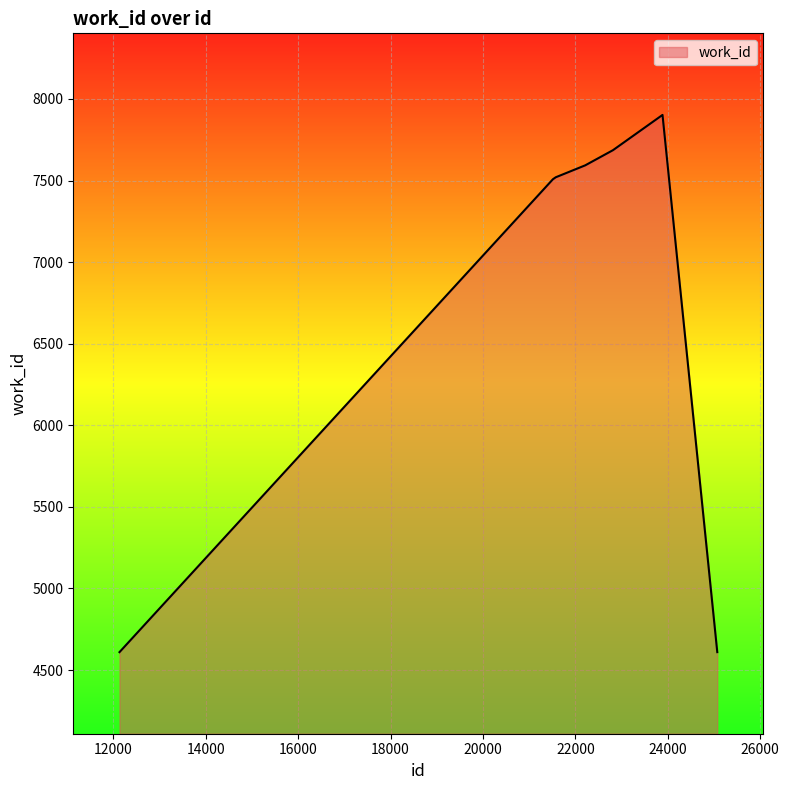

What is the maximum value shown in the chart?

7902